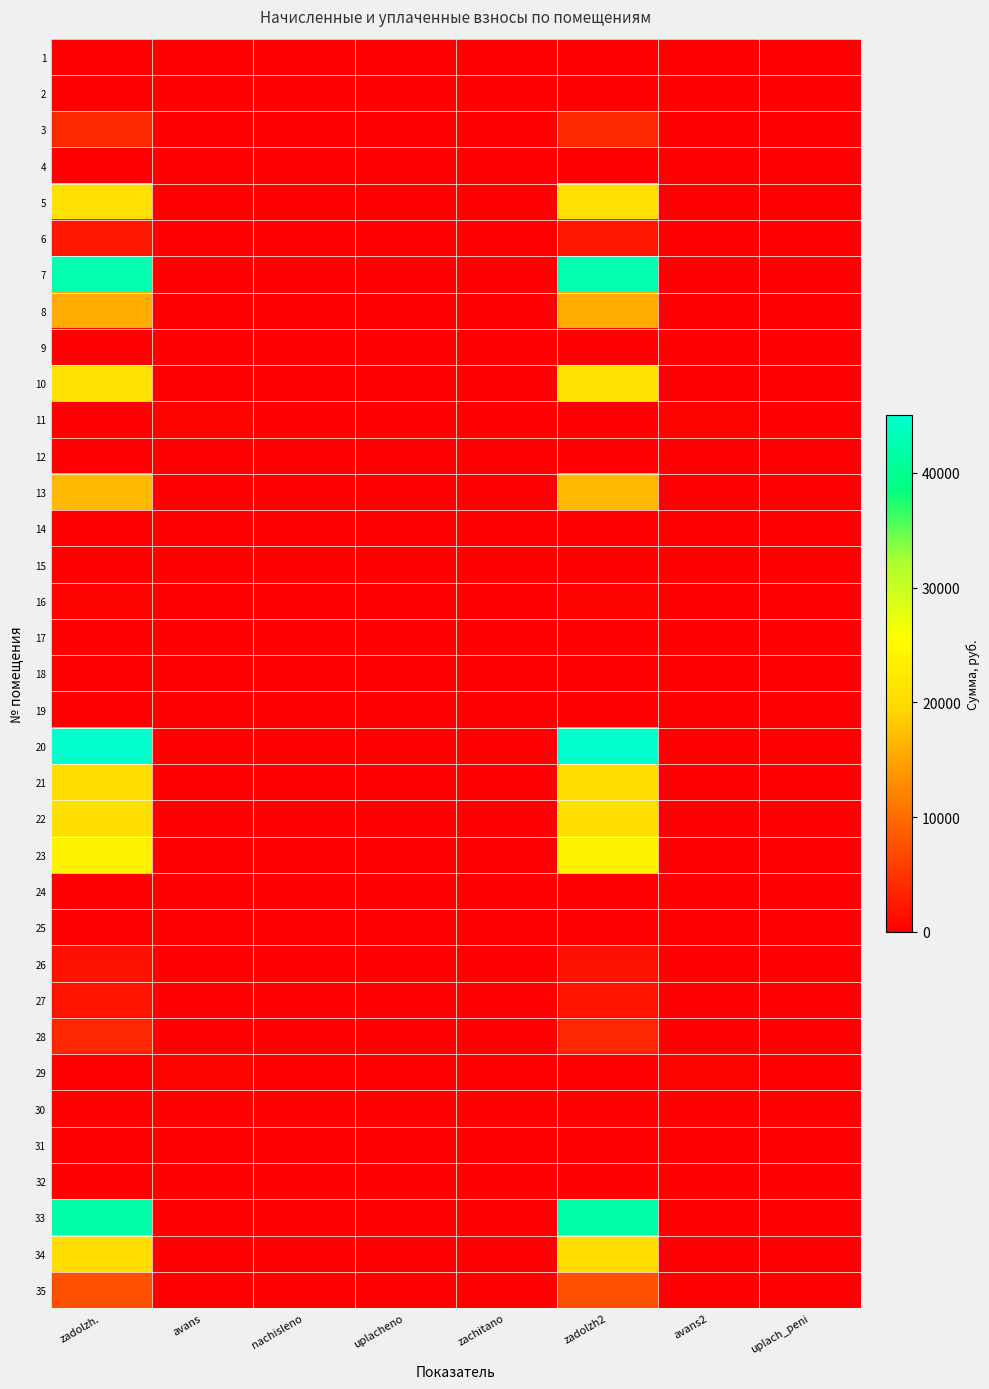

Count the number of categories in the chart.

8